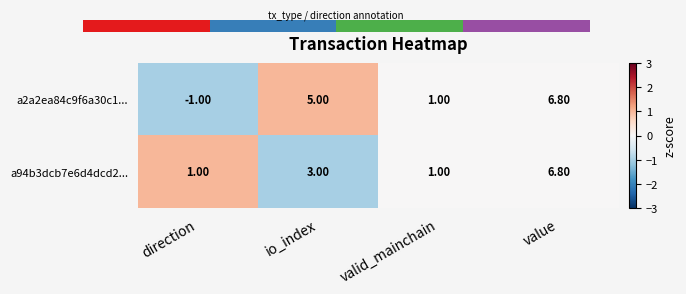

At direction, list the series in order from smallest to largest.

a2a2ea84c9f6a30c1..., a94b3dcb7e6d4dcd2...